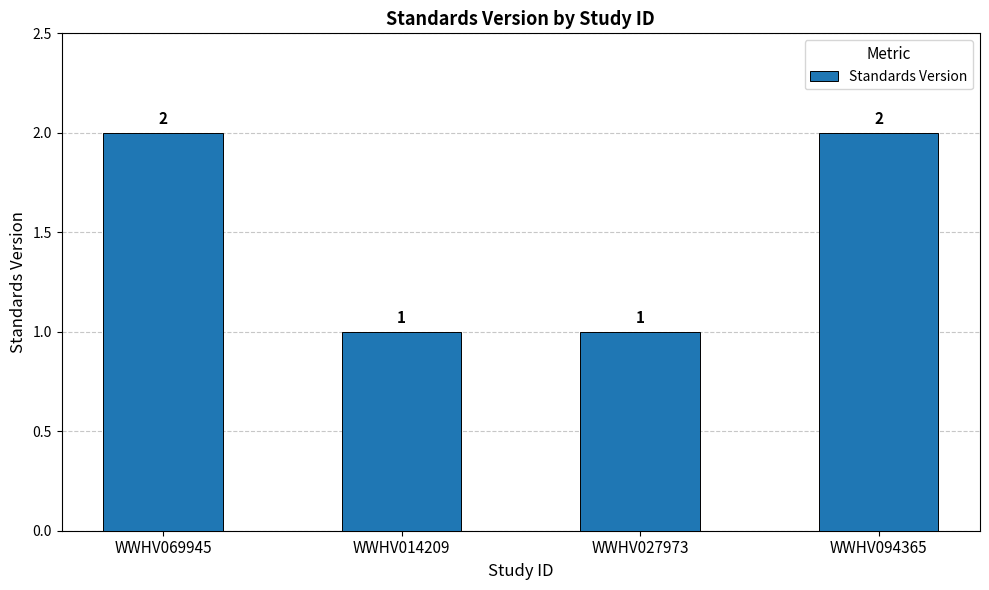

Reading left to right, extract all data points from this chart.

2	1	1	2